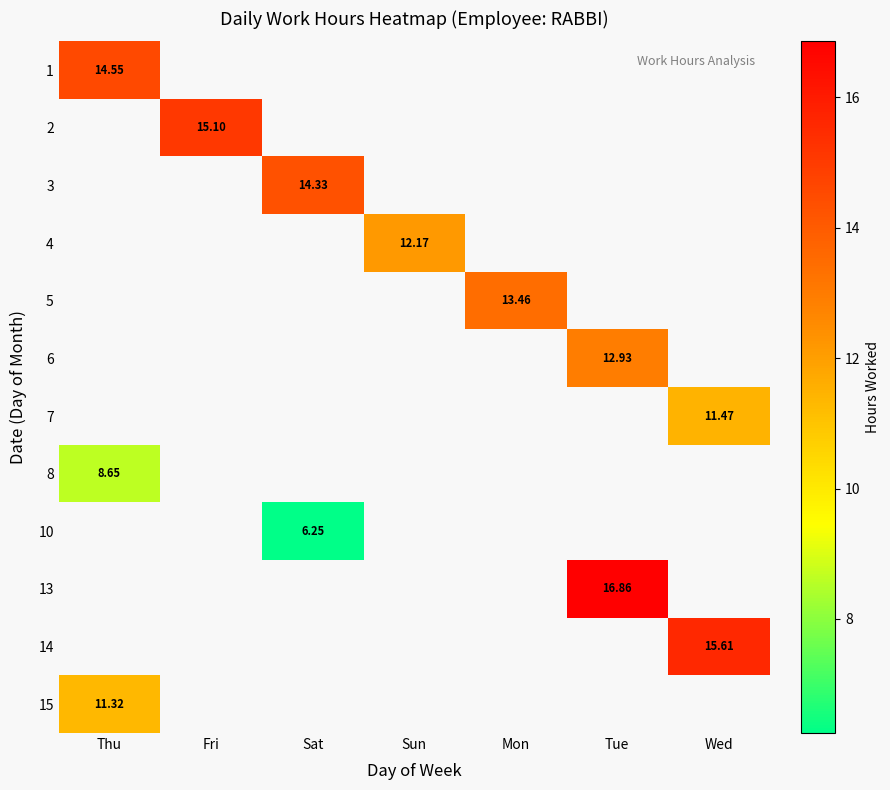

Which label corresponds to the largest value in the chart?

Tue